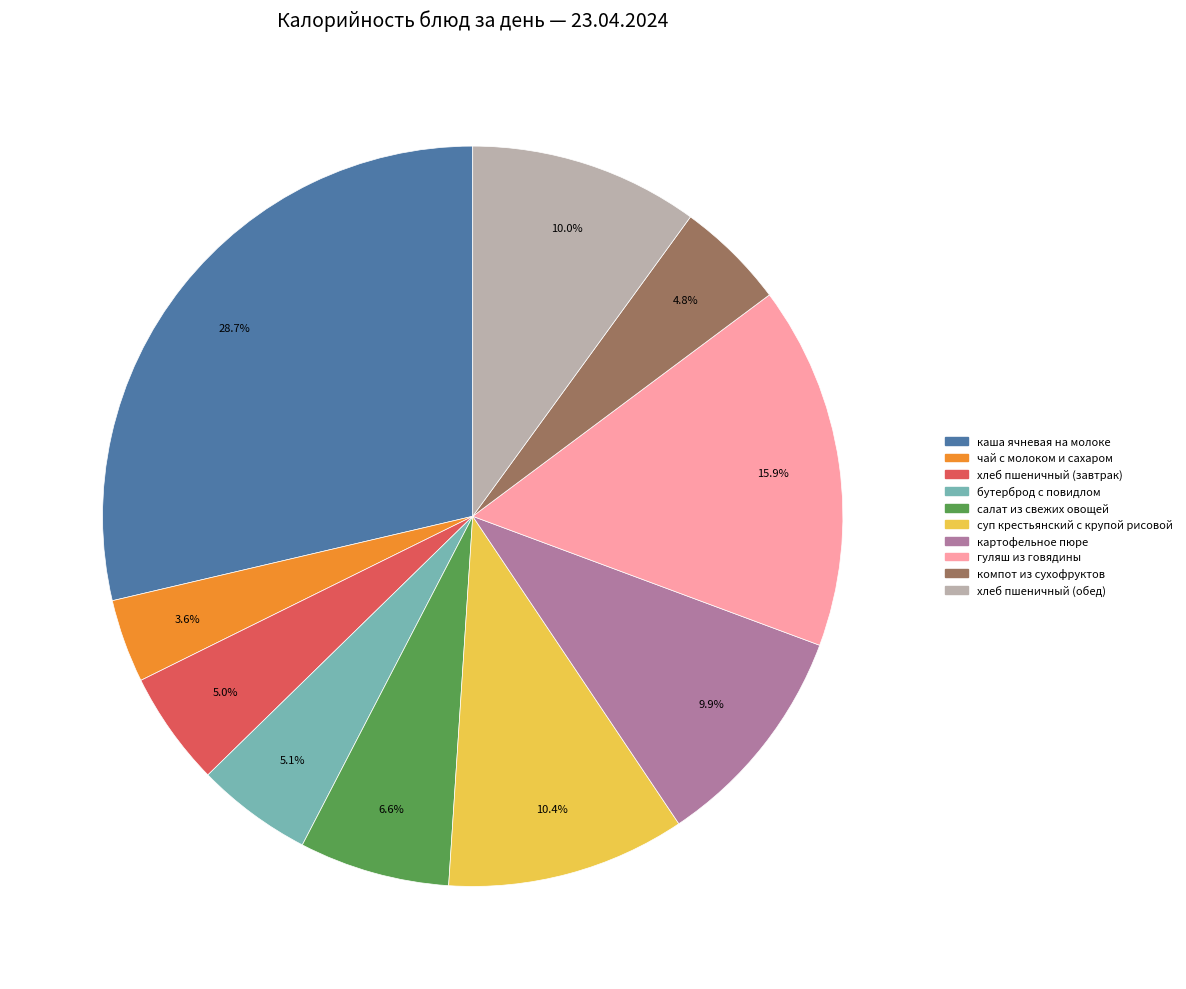

What is the ratio of the value at чай с молоком и сахаром to the value at хлеб пшеничный (завтрак)?

0.7